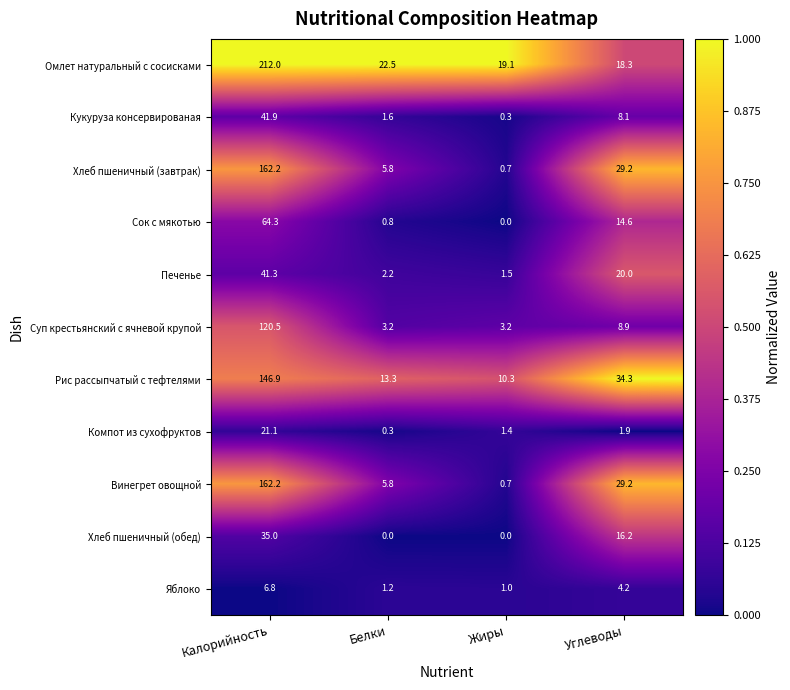

What is the spread (max minus min) of values at Калорийность?

205.2